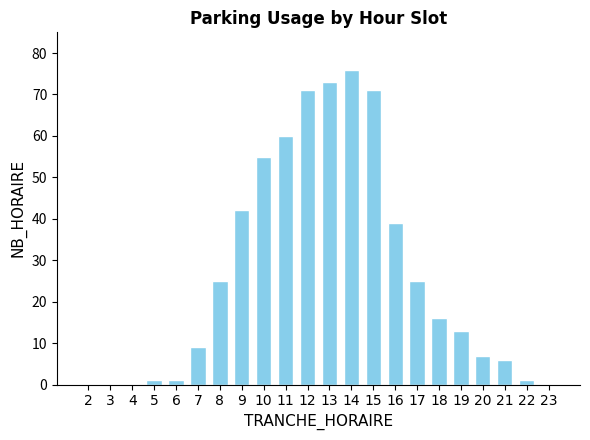

The value at 3 is -41. True or false?

False